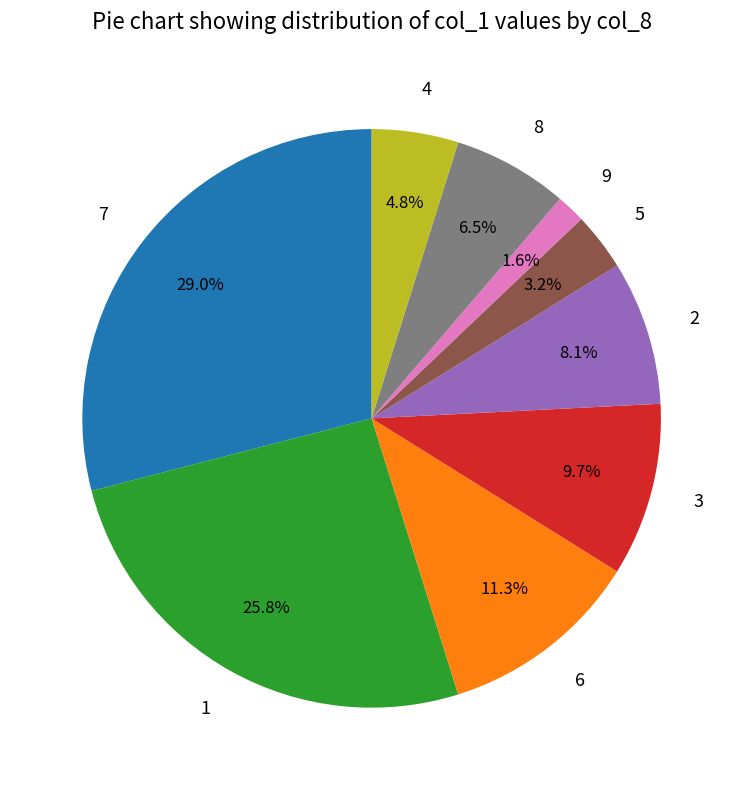

Which slice is the smallest?

9